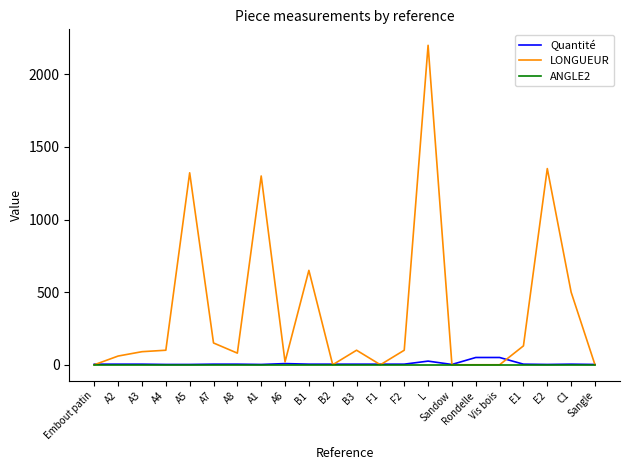

How many lines are shown in the chart?

3